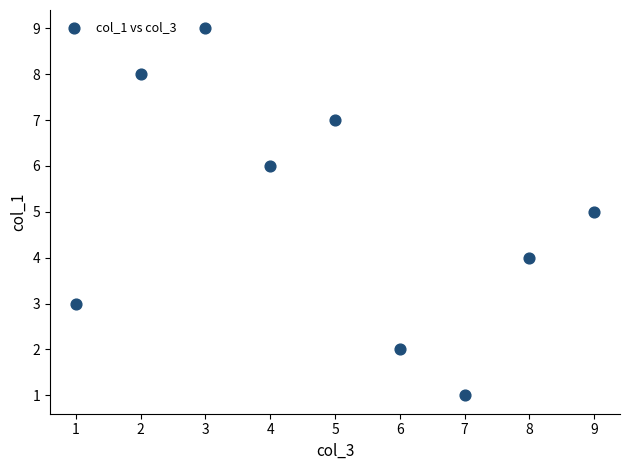

What is the range of Y values (max minus min)?

8